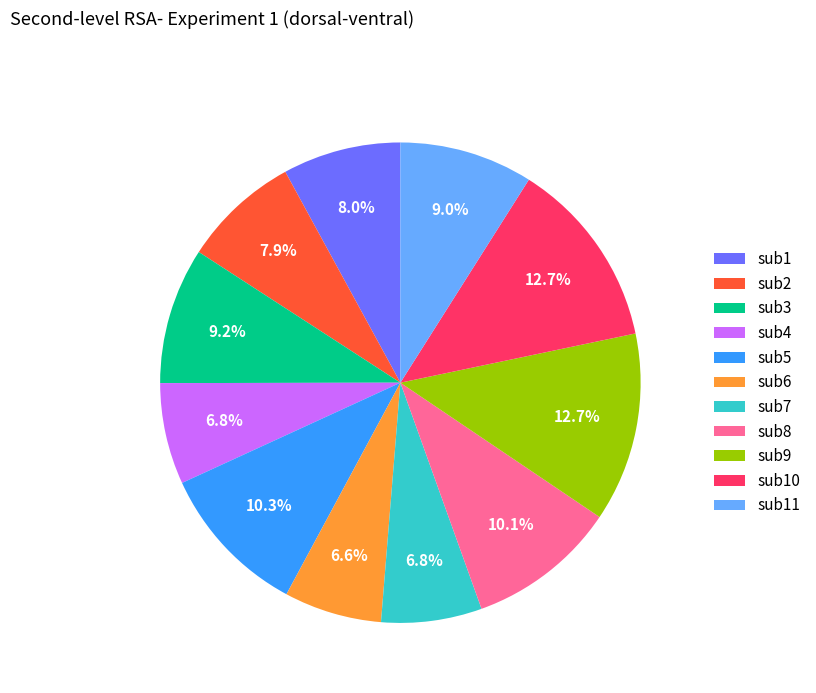

Does sub11 represent more than half of the total?

No